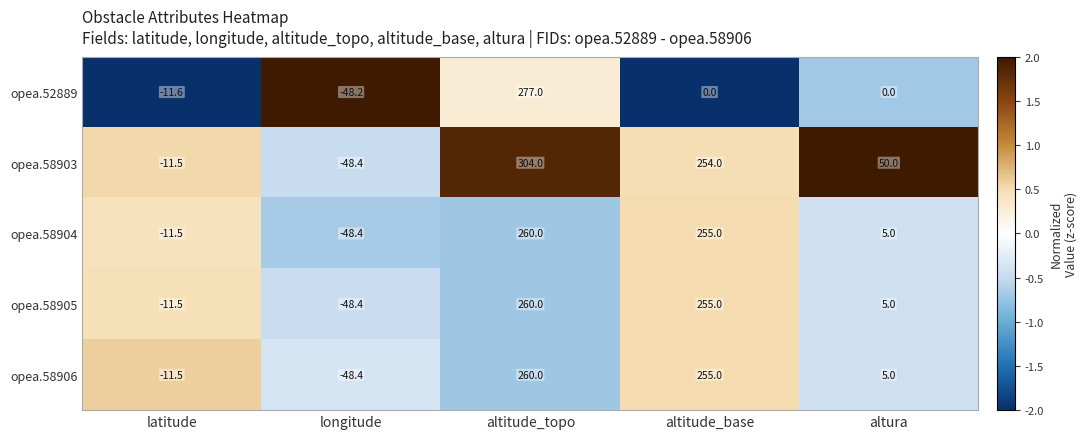

Which series has the largest total across all categories?

opea.58903